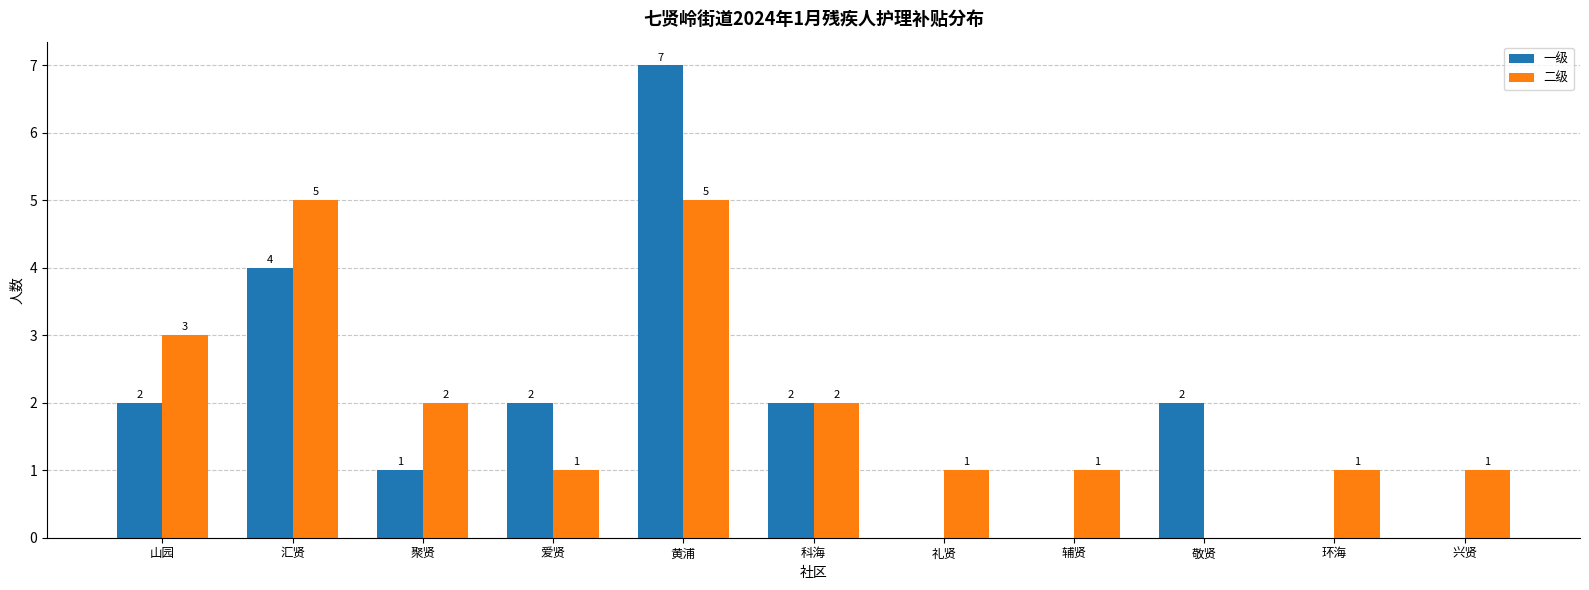

At which label does 一级 reach its peak?

黄浦